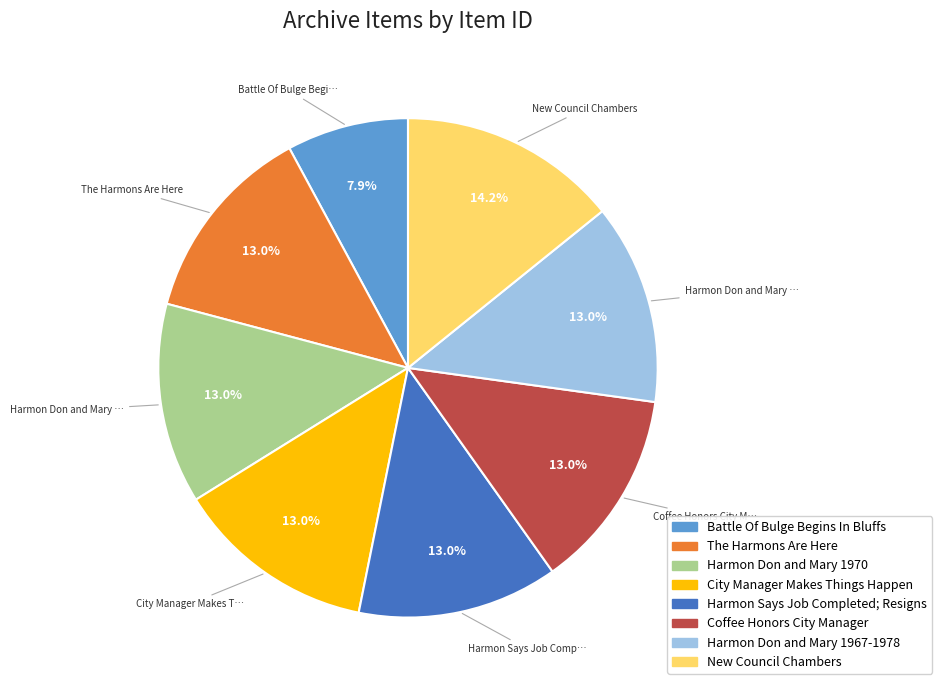

How many segments does this pie chart have?

8